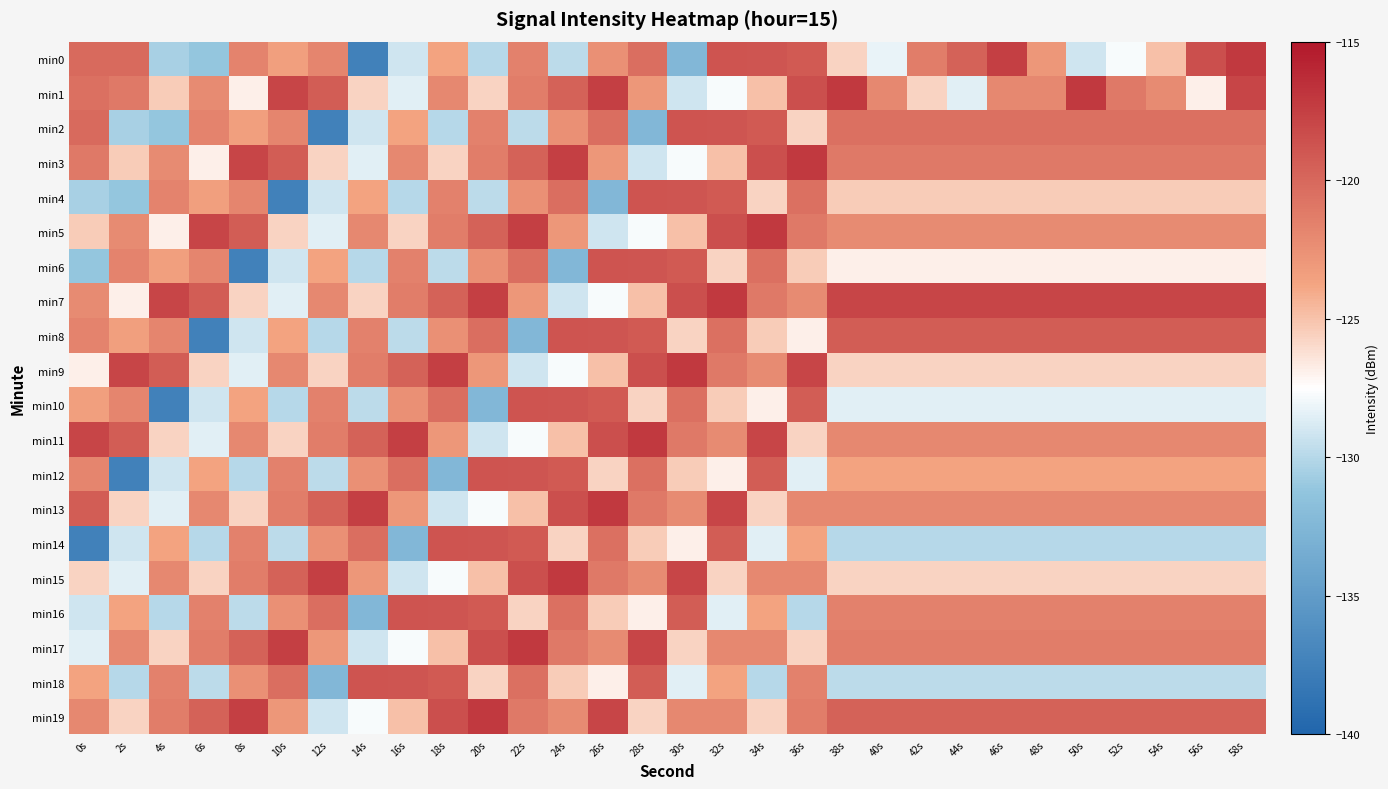

What is the maximum value shown in the chart?

-117.1